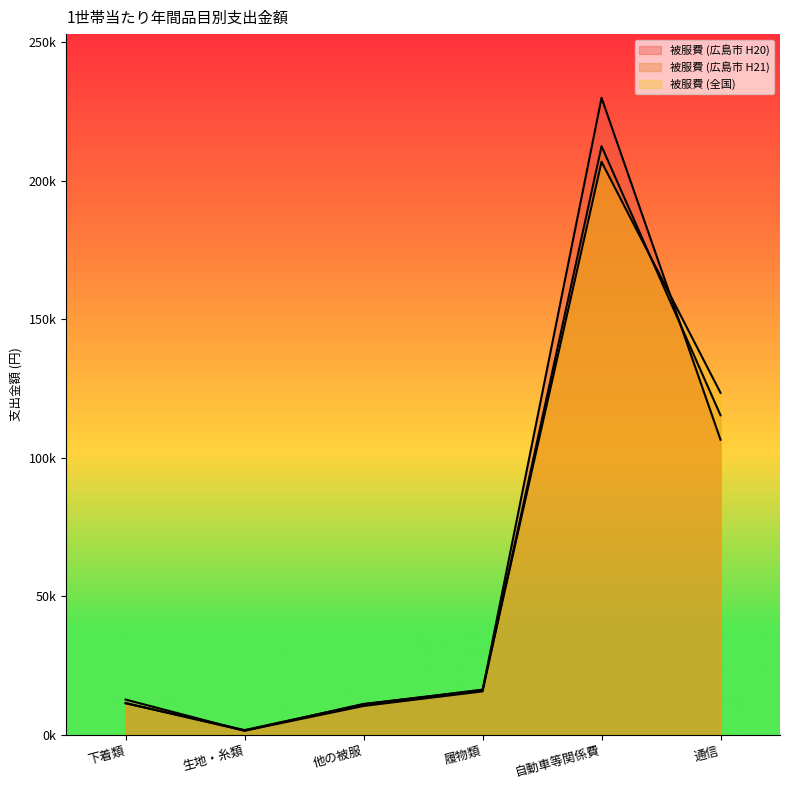

Read the 被服費 (広島市 H21) value at 自動車等関係費, to the nearest 10.

212420